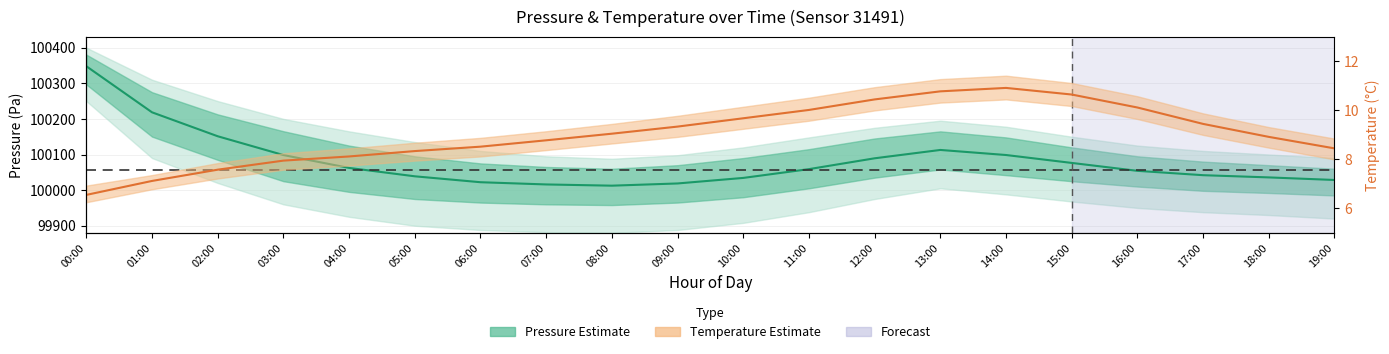

How many interior local peaks does the Pressure estimate series have?

1